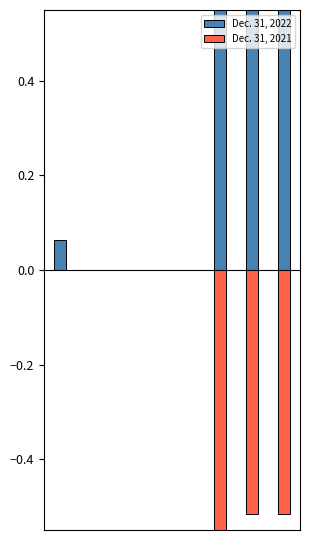

Is it true that Dec. 31, 2022 equals 0.0 at 4?

True